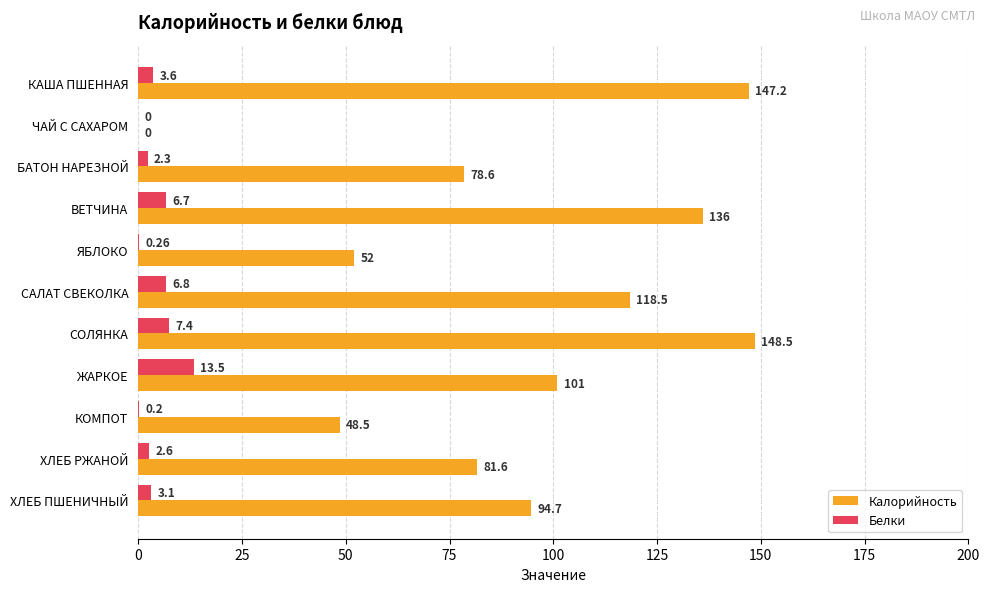

Which label corresponds to the largest value in the chart?

СОЛЯНКА